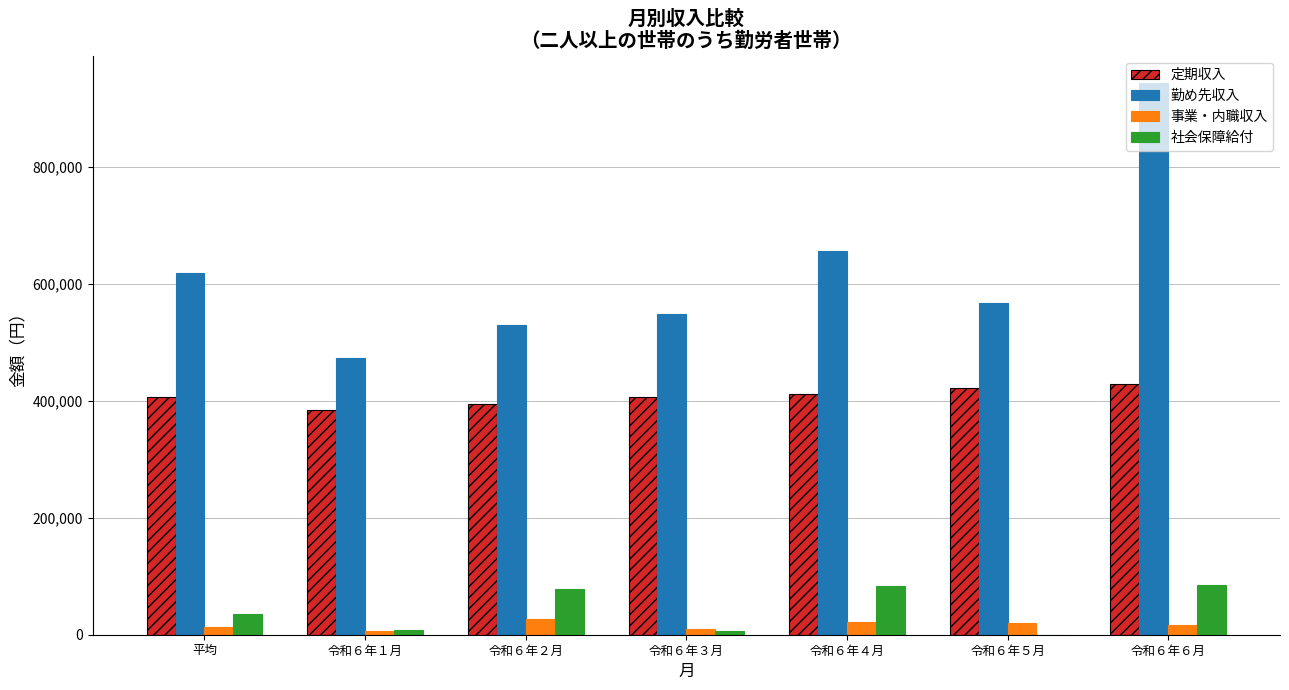

Which category has the highest value across all series?

令和６年６月